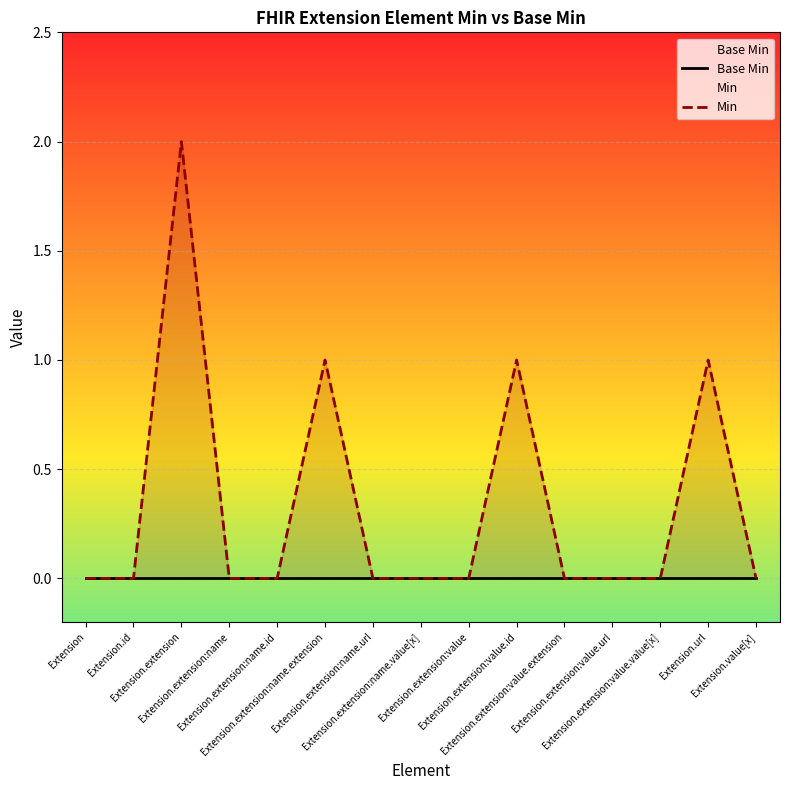

At which category does the chart reach its peak across all series?

Extension.extension